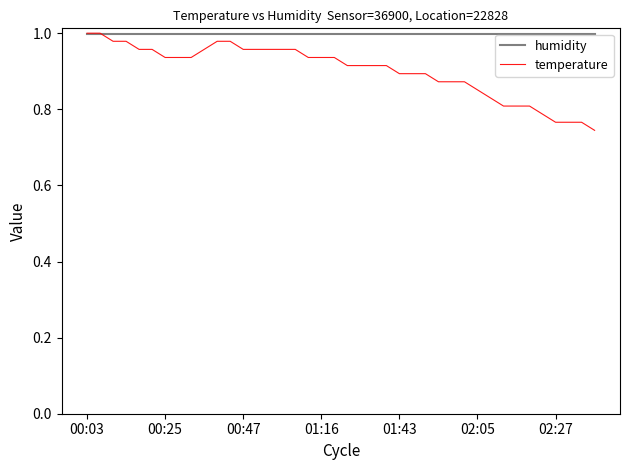

List the series in order of their overall mean, highest first.

humidity, temperature